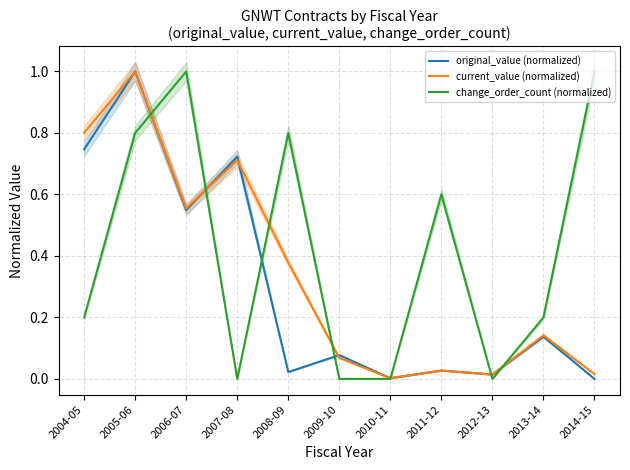

What is the sum of the change_order_count (normalized) values at 2014-15 and 2004-05?

1.2